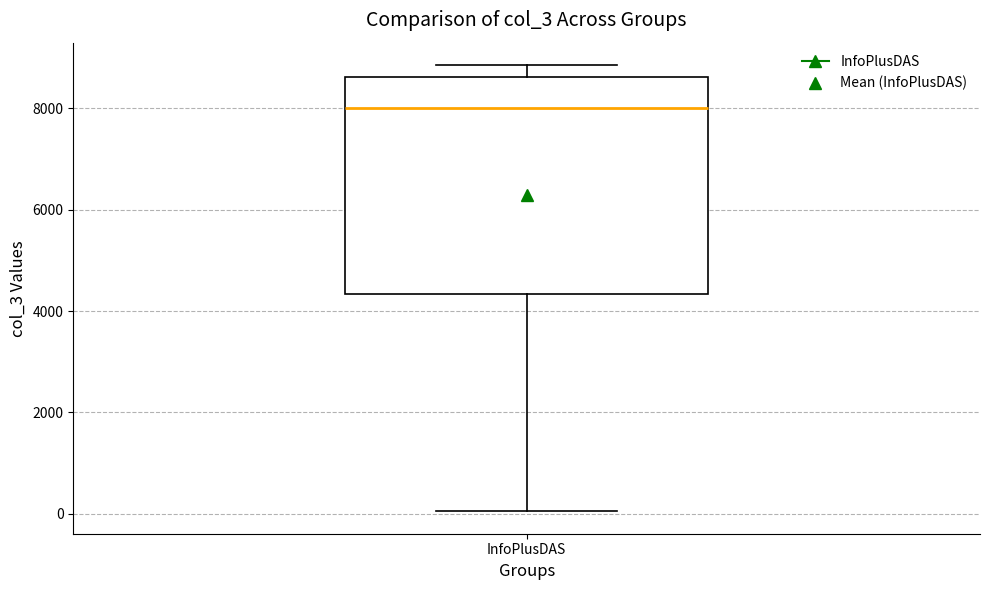

Where is the lower edge of the box for InfoPlusDAS on the y-axis? The values are not printed on the chart, so give them approximately, as read against the axis.

4400